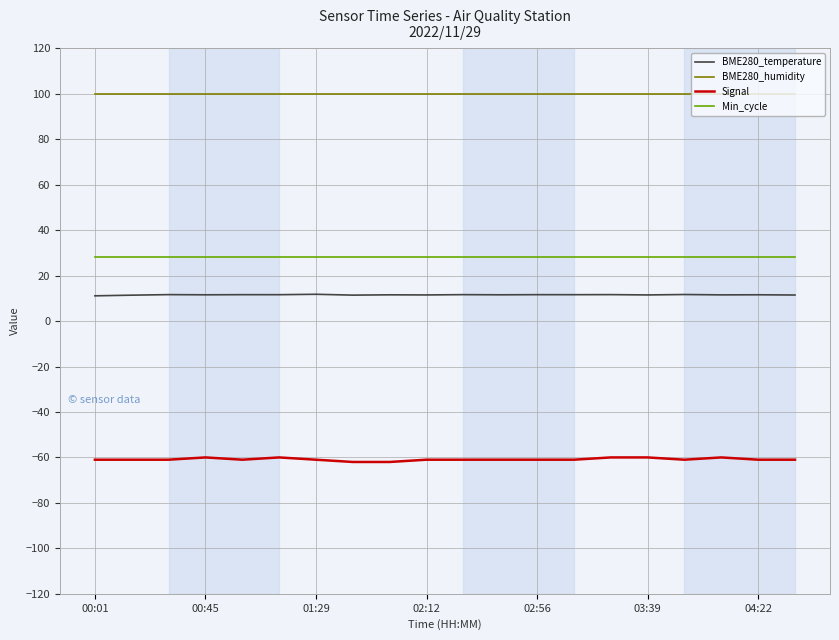

Which series has the widest spread of values?

Signal